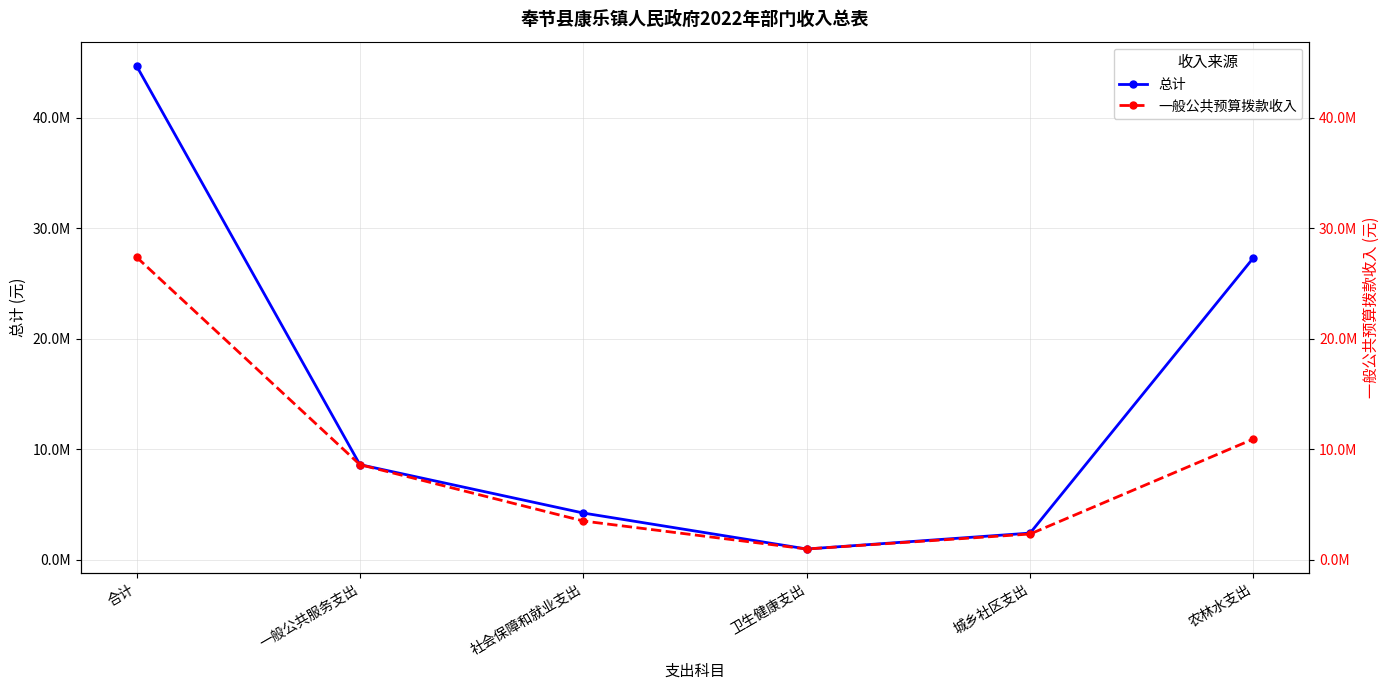

Reading left to right, list all the values displayed in this chart.

总计: 合计=44674504.7	一般公共服务支出=8603049.3	社会保障和就业支出=4225849.9	卫生健康支出=972620.8	城乡社区支出=2411500.0	农林水支出=27317059.7
一般公共预算拨款收入: 合计=27375081.9	一般公共服务支出=8603049.3	社会保障和就业支出=3505249.9	卫生健康支出=972620.8	城乡社区支出=2328000.0	农林水支出=10921736.9